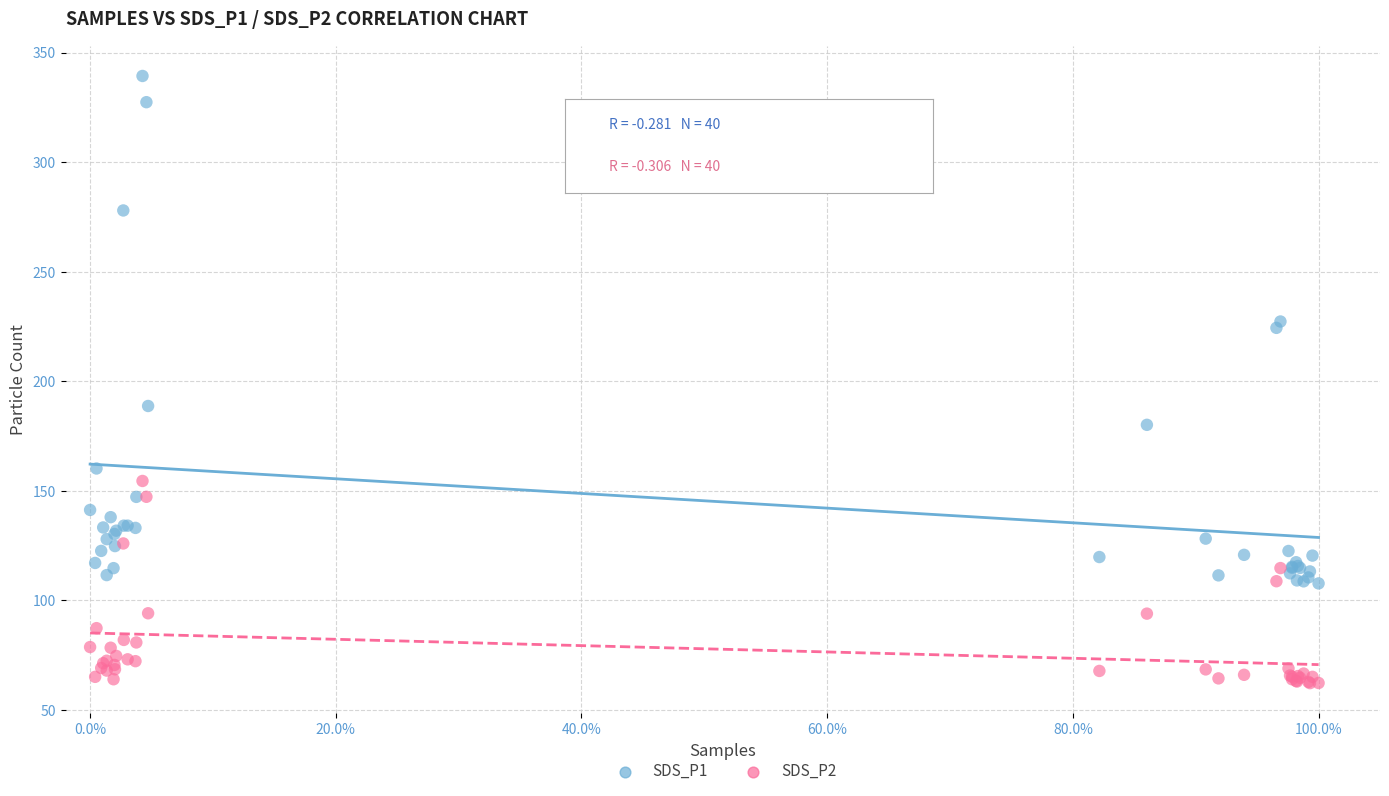

Which series has the widest spread of Y values?

SDS_P1